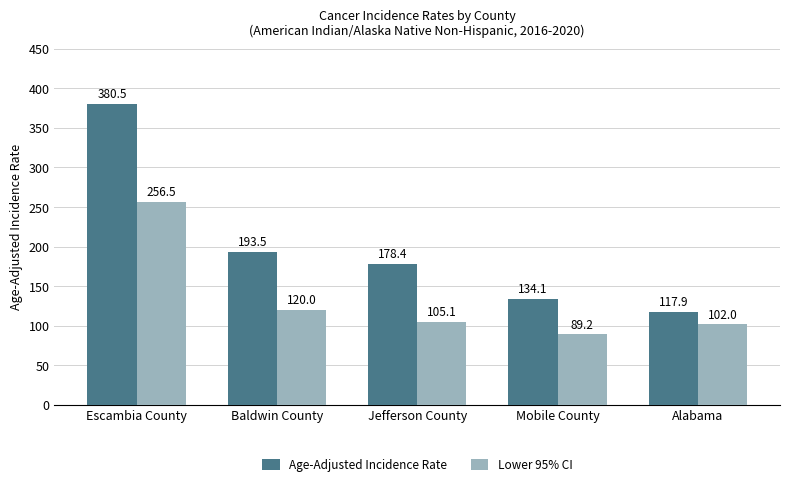

Which series has the widest spread of values?

Age-Adjusted Incidence Rate